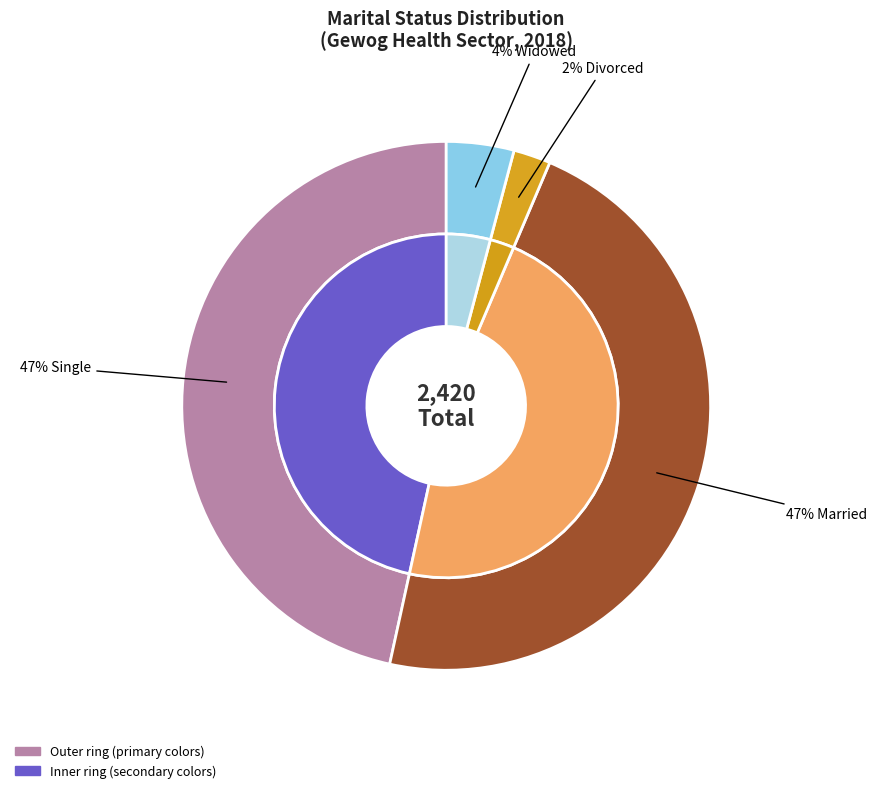

What percentage is NOT represented by Married?

53.0%